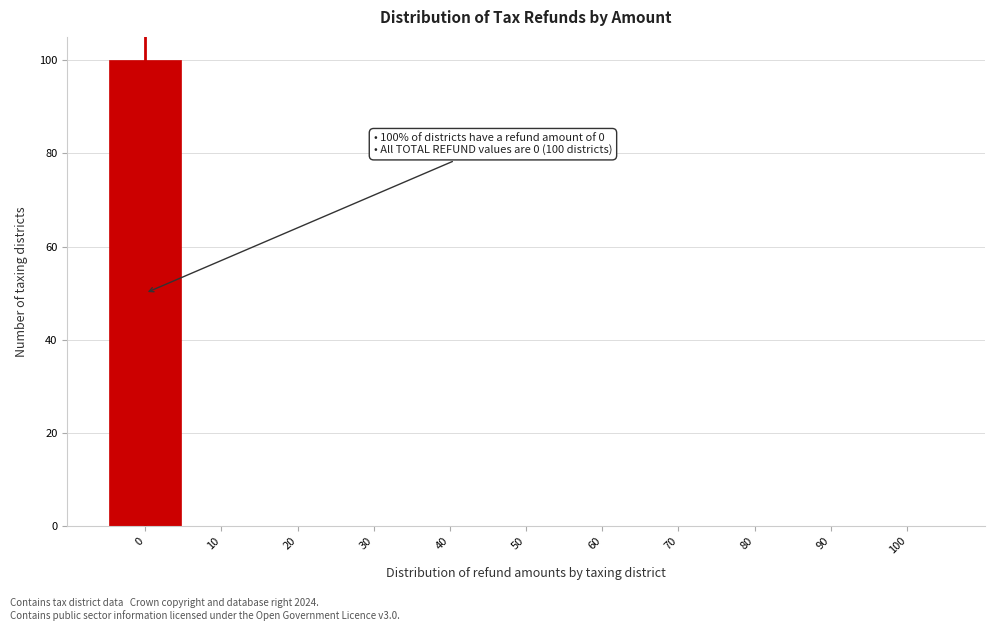

Over which range of the x-axis is the bar tallest?

-5 to 5